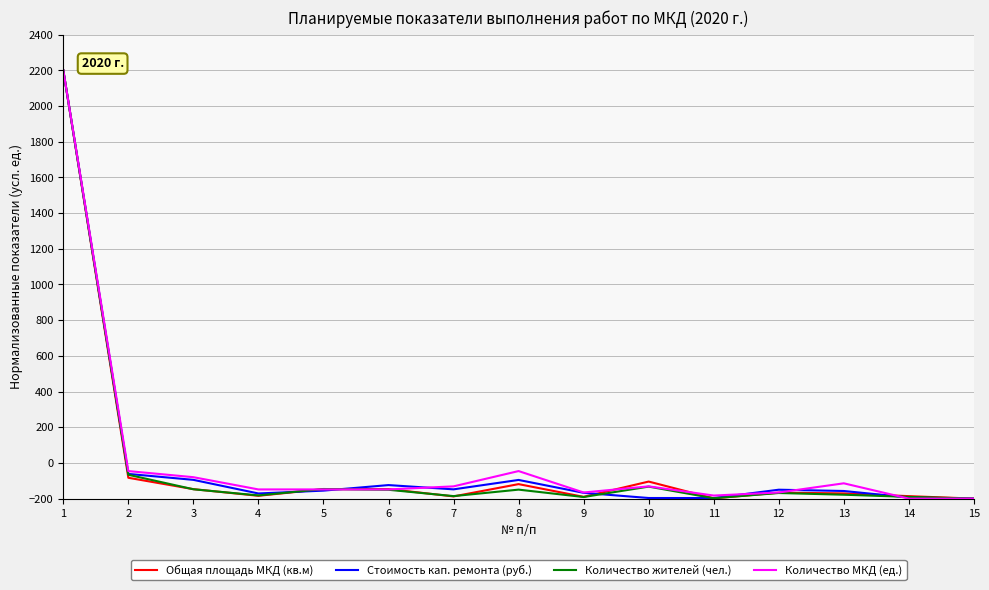

What is the spread (max minus min) of values at 2?

37.6